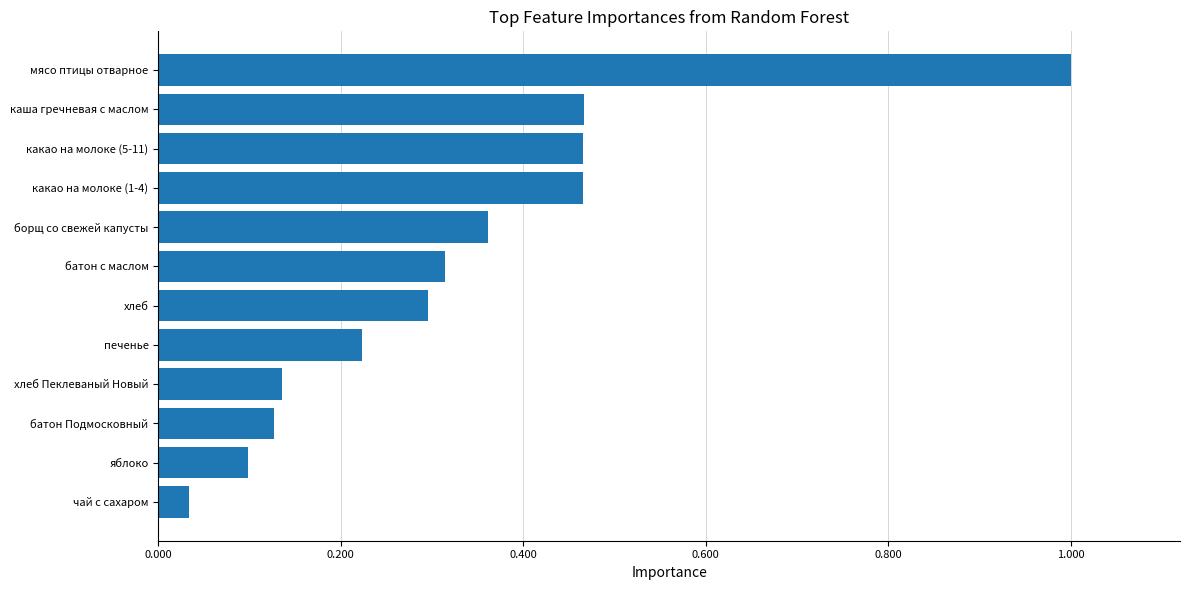

What is the maximum value shown in the chart?

1.0